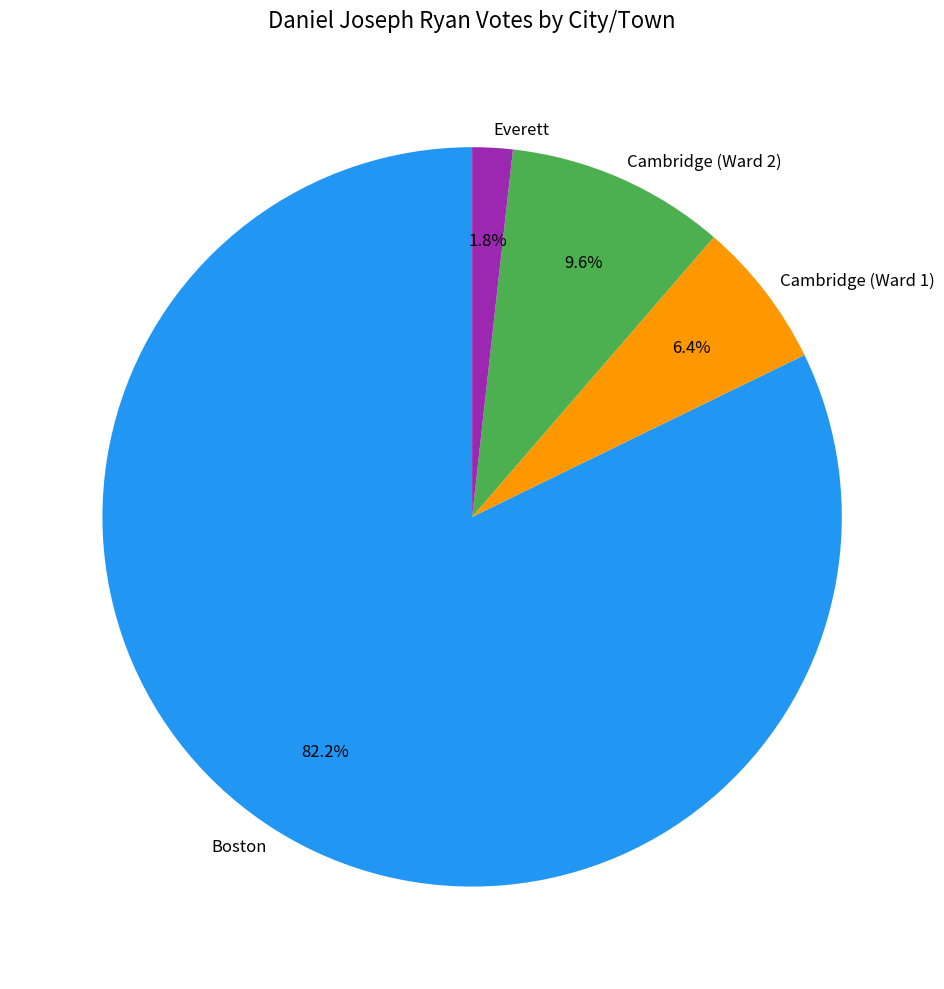

Is the sum of Cambridge (Ward 1) and Everett greater than half?

No